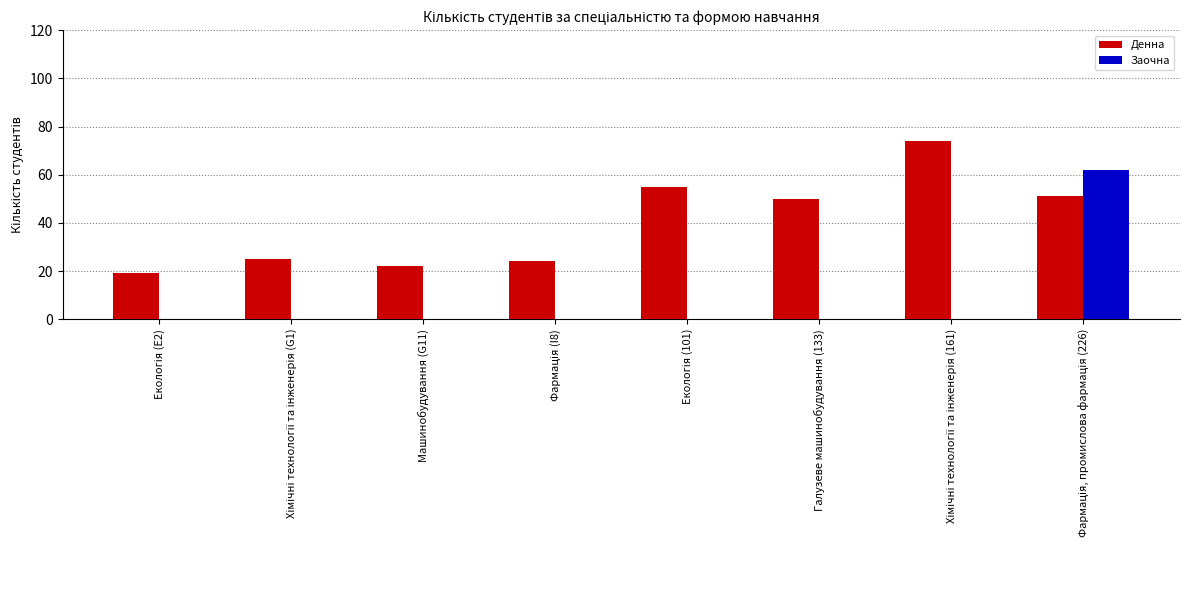

The value of Денна at Машинобудування (G11) is 9. True or false?

False